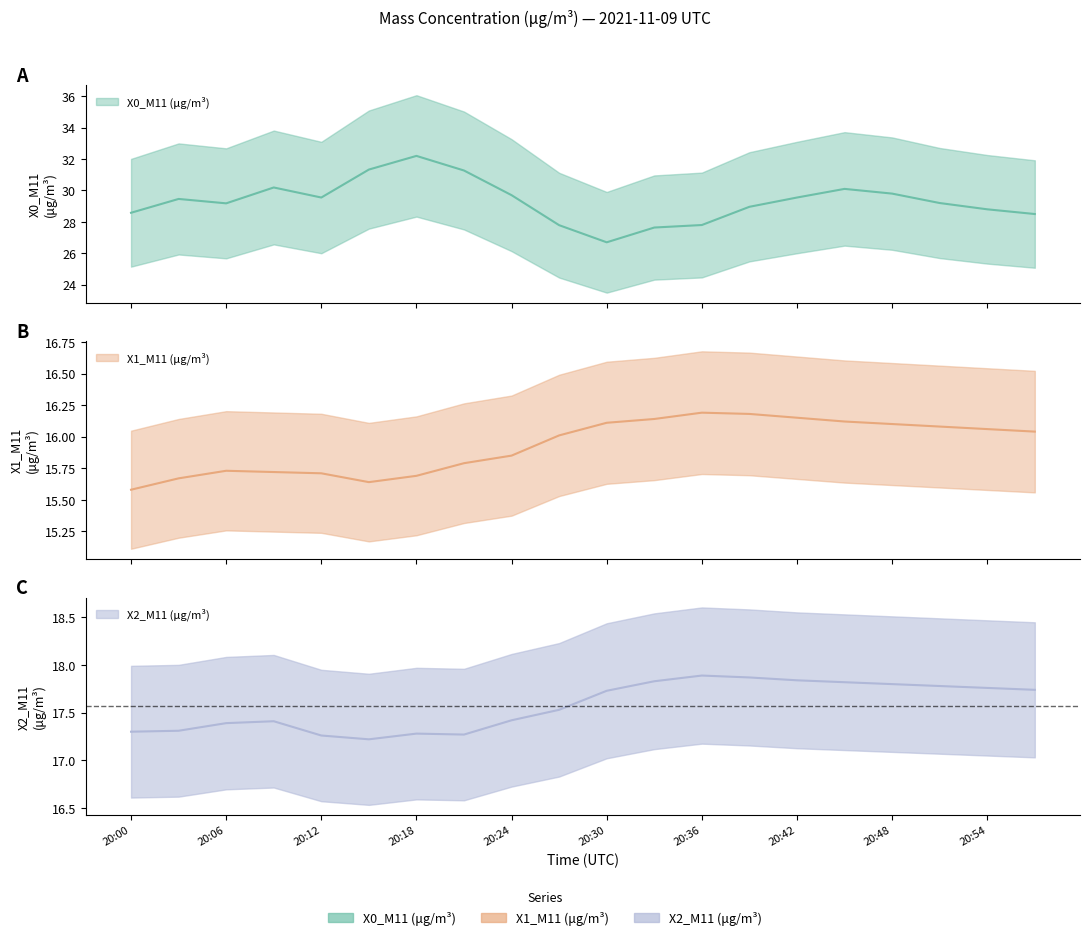

Rank the series by their maximum value, from lowest to highest.

X1_M11 (μg/m³), X2_M11 (μg/m³), X0_M11 (μg/m³)